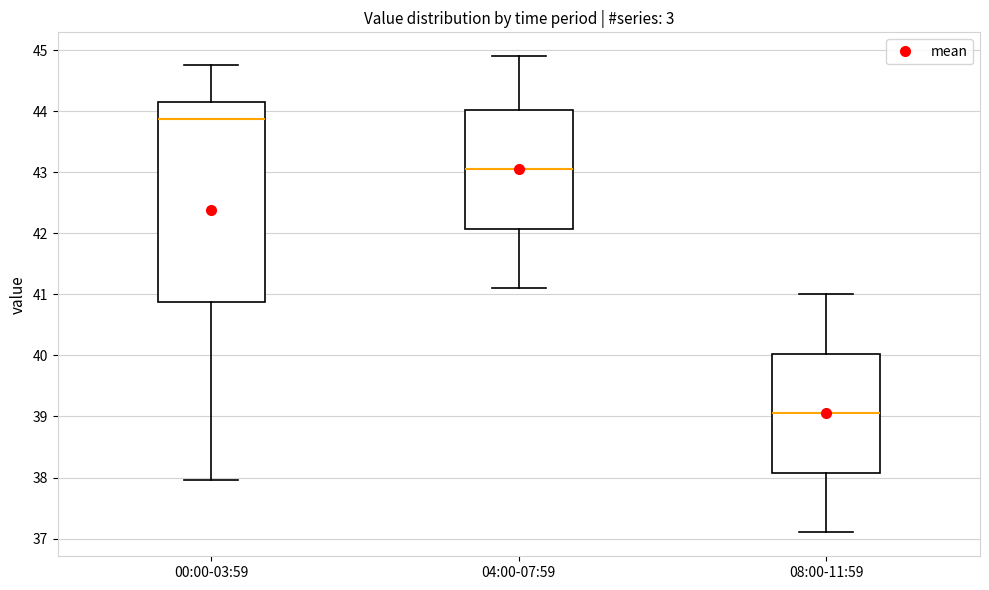

Which box has the highest median line?

00:00-03:59